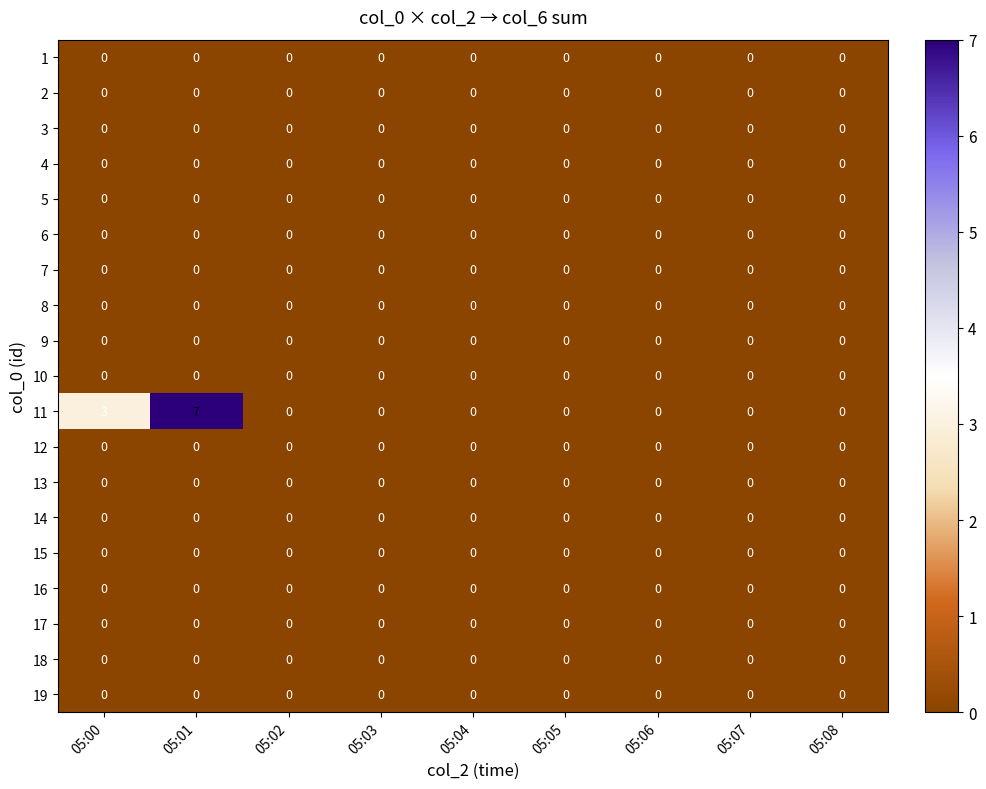

Which series has the largest total across all categories?

11